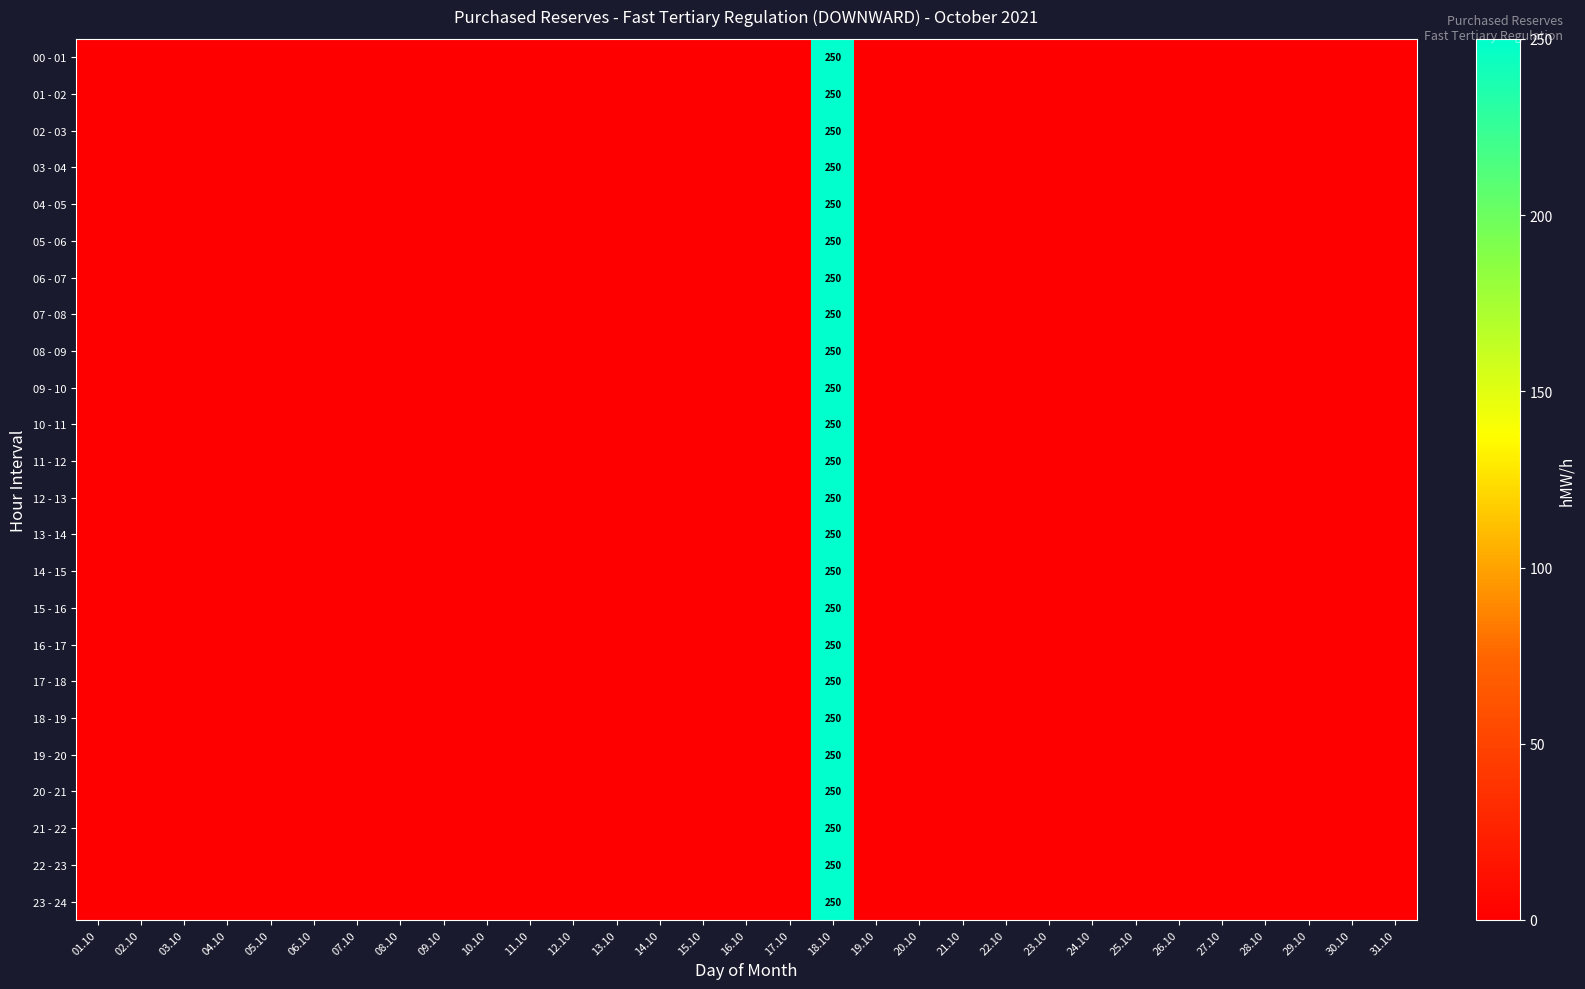

True or false: 19 - 20 has a value of 0 at 11.10.

True